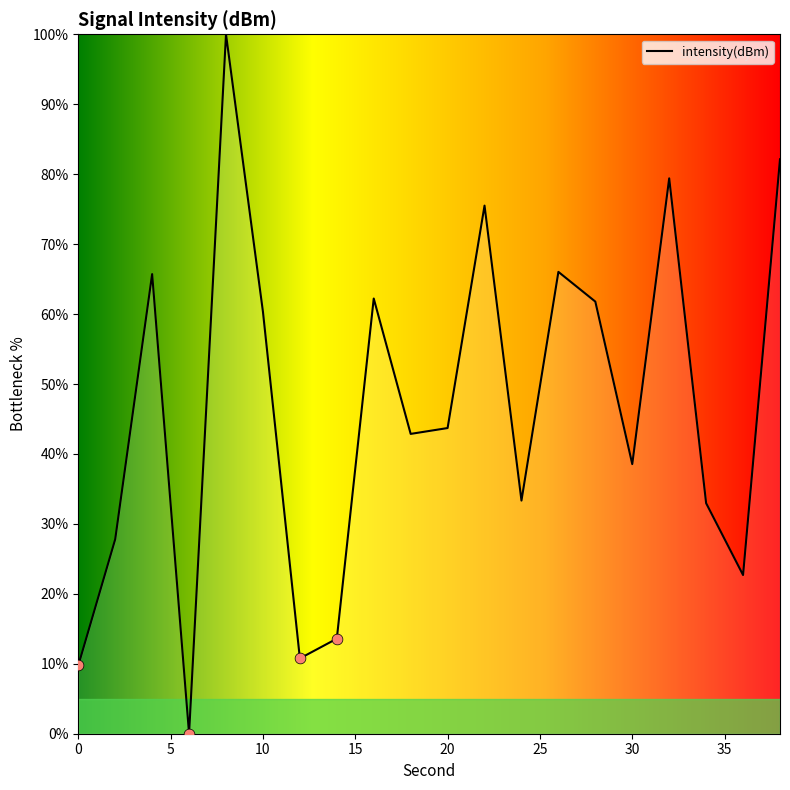

What is the difference between the maximum and minimum values?

100.0